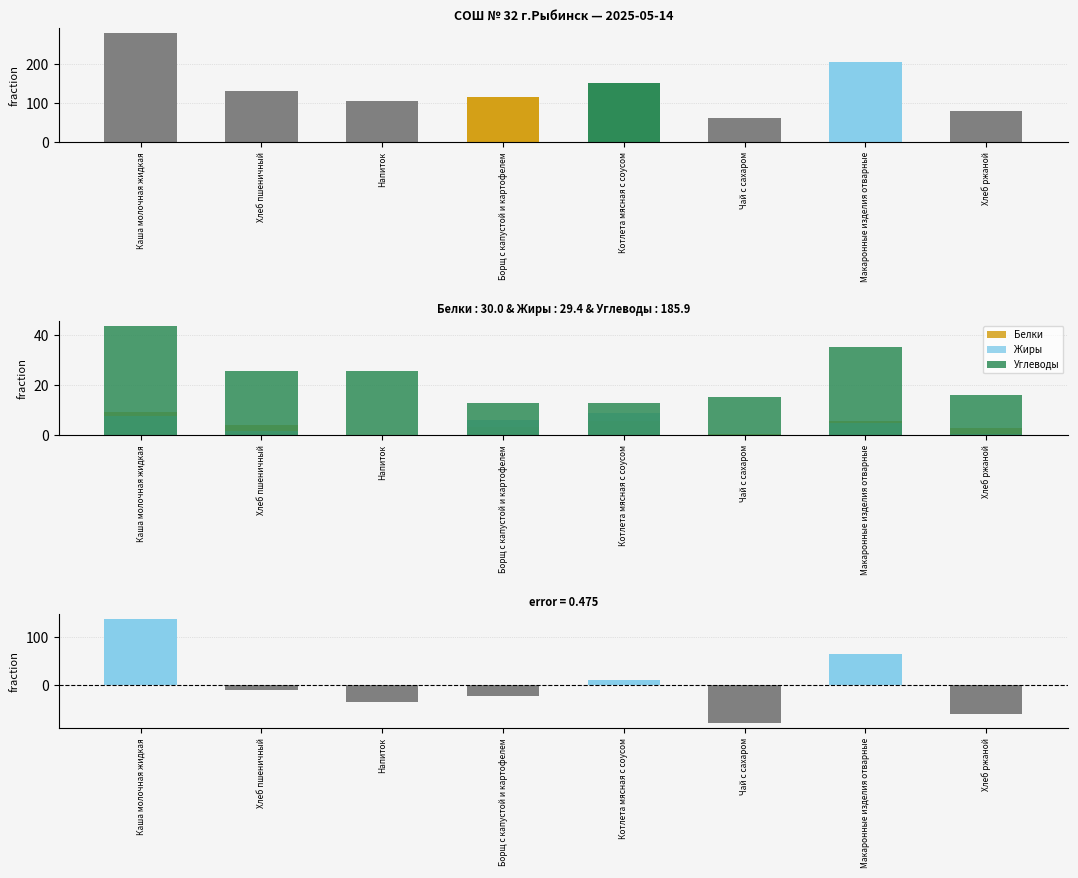

What is the difference between the Белки values at Чай с сахаром and Каша молочная жидкая?

8.9